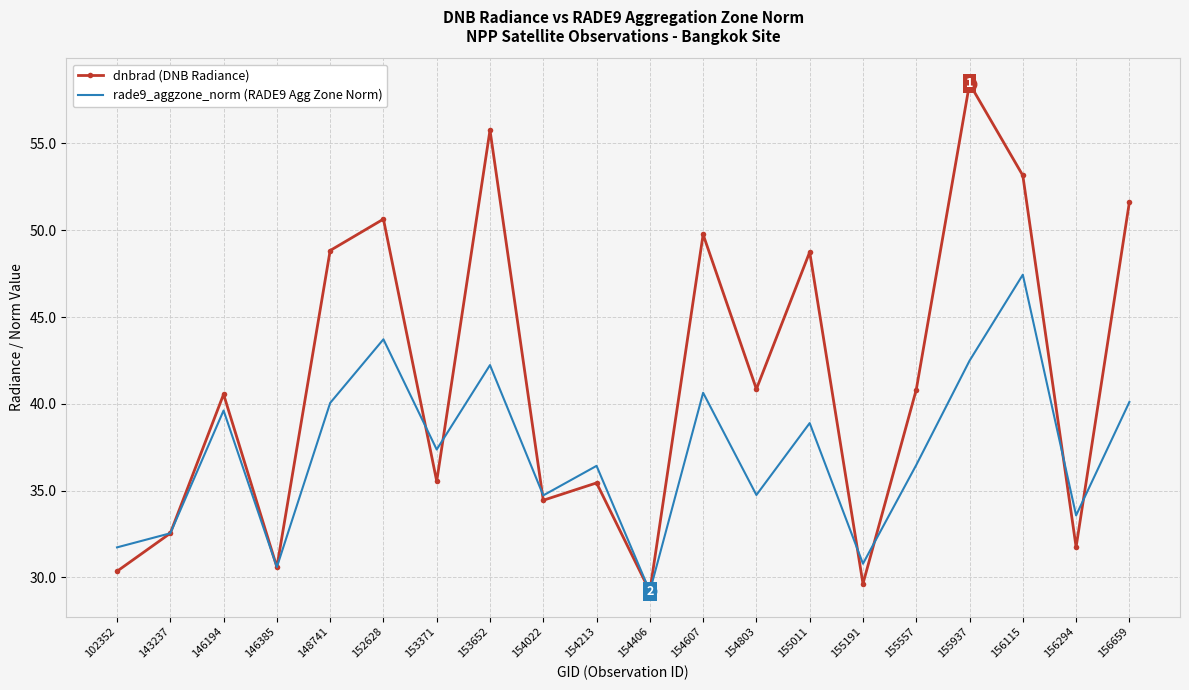

What is the highest value of the rade9_aggzone_norm (RADE9 Agg Zone Norm) series?

47.4